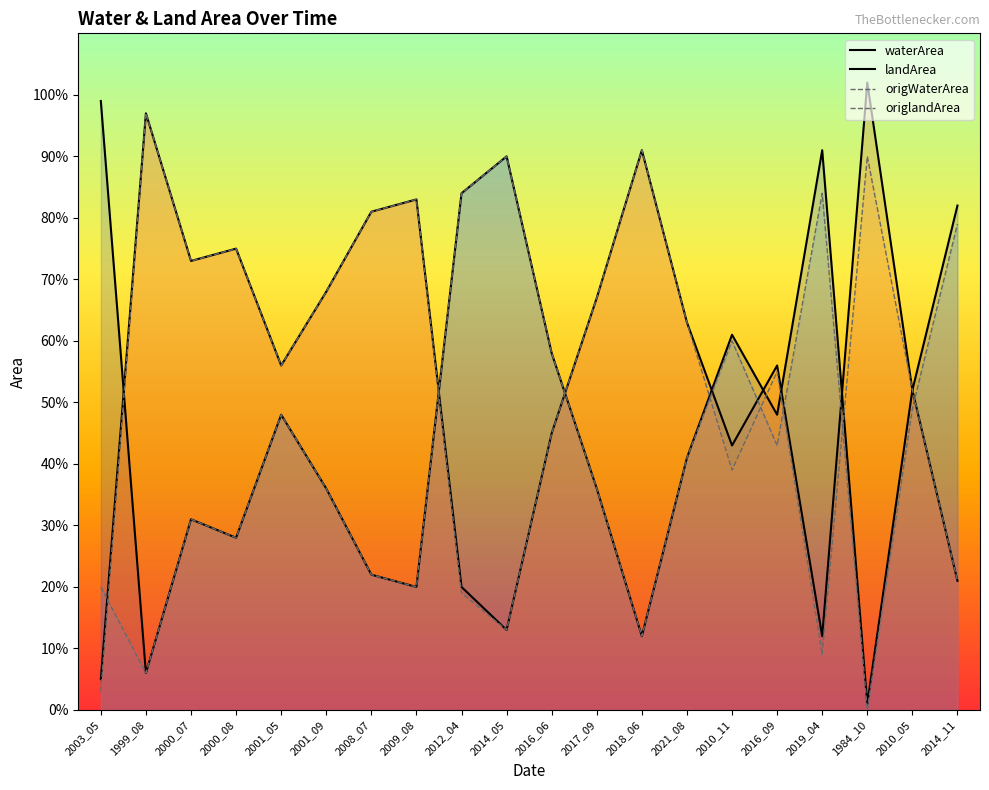

True or false: origlandArea and origWaterArea intersect in this chart.

True